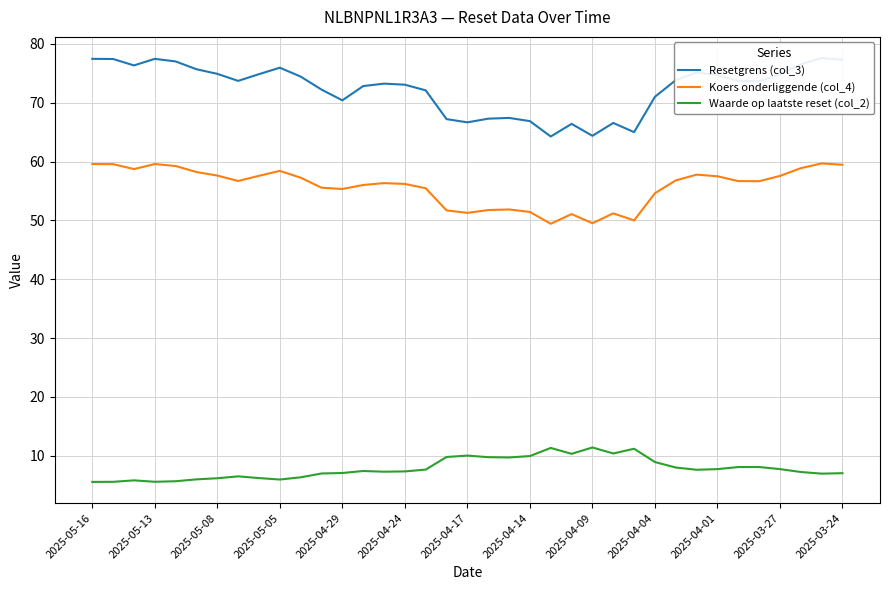

Is the value of Koers onderliggende (col_4) at 2025-03-27 greater than the value of Waarde op laatste reset (col_2) at 2025-05-05?

Yes